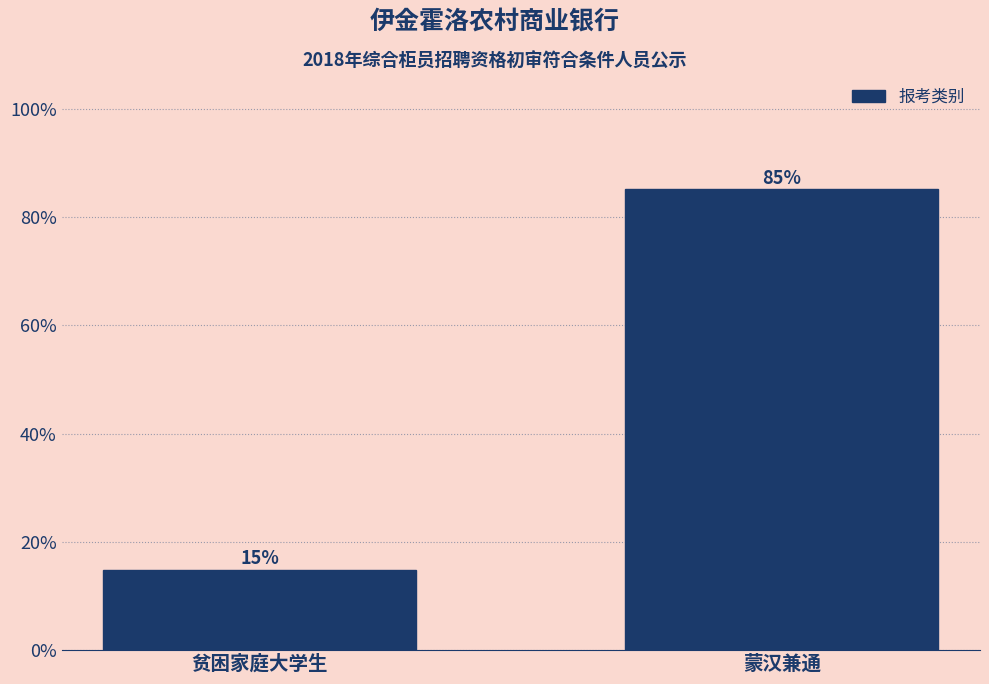

What is the average value?

50.0